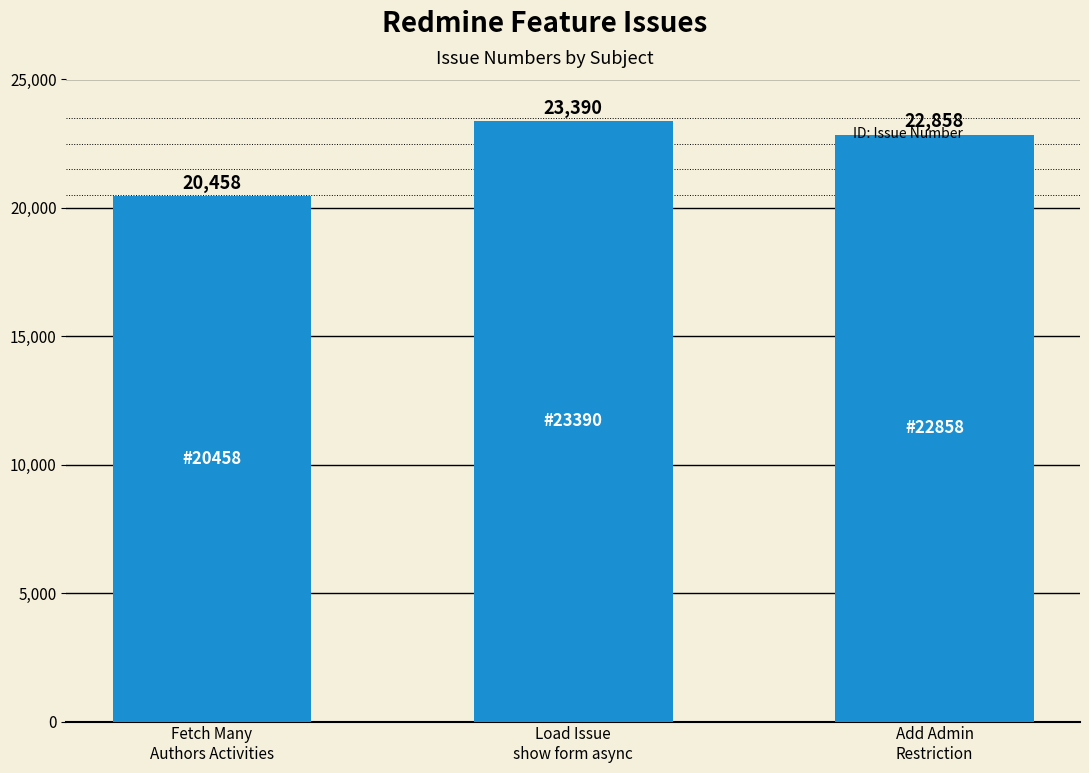

What is the label of the 3rd bar from the right?

Fetch Many
Authors Activities